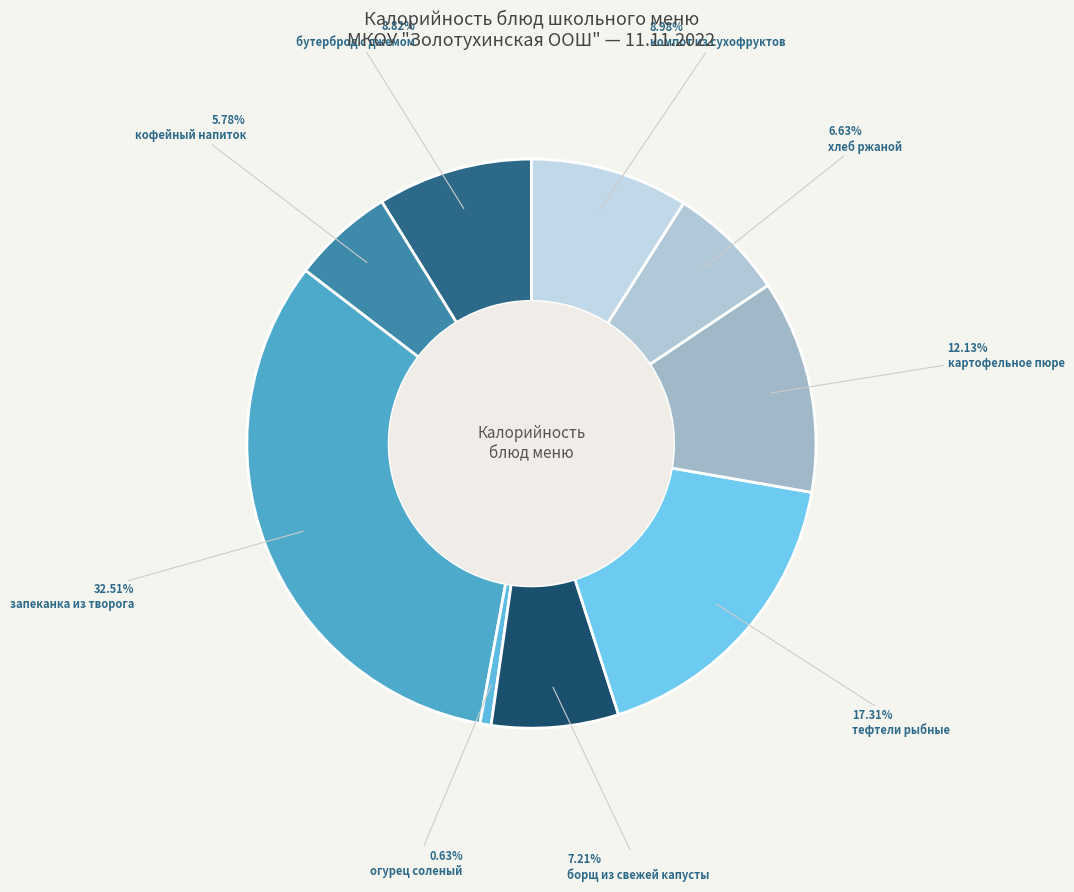

Which category has the biggest portion of the pie?

запеканка из творога